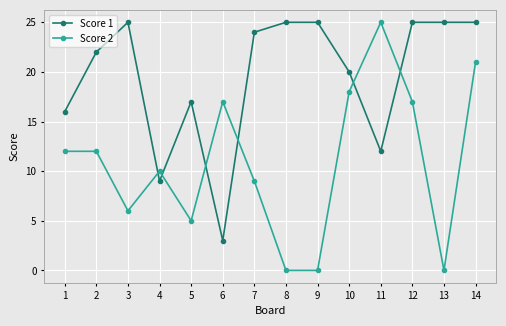

True or false: Score 2 has more than 1 interior local peaks.

True